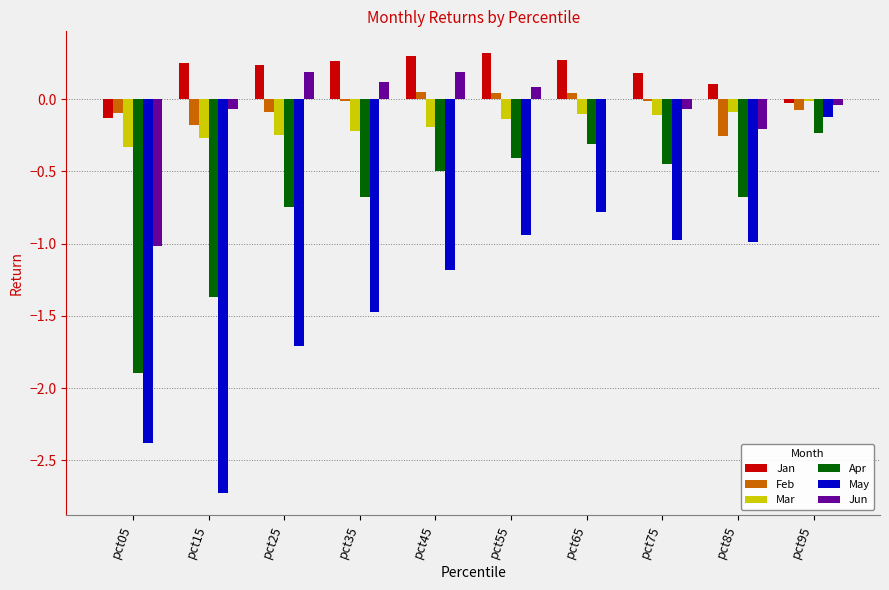

At which category is the sum across all series the highest?

pct95